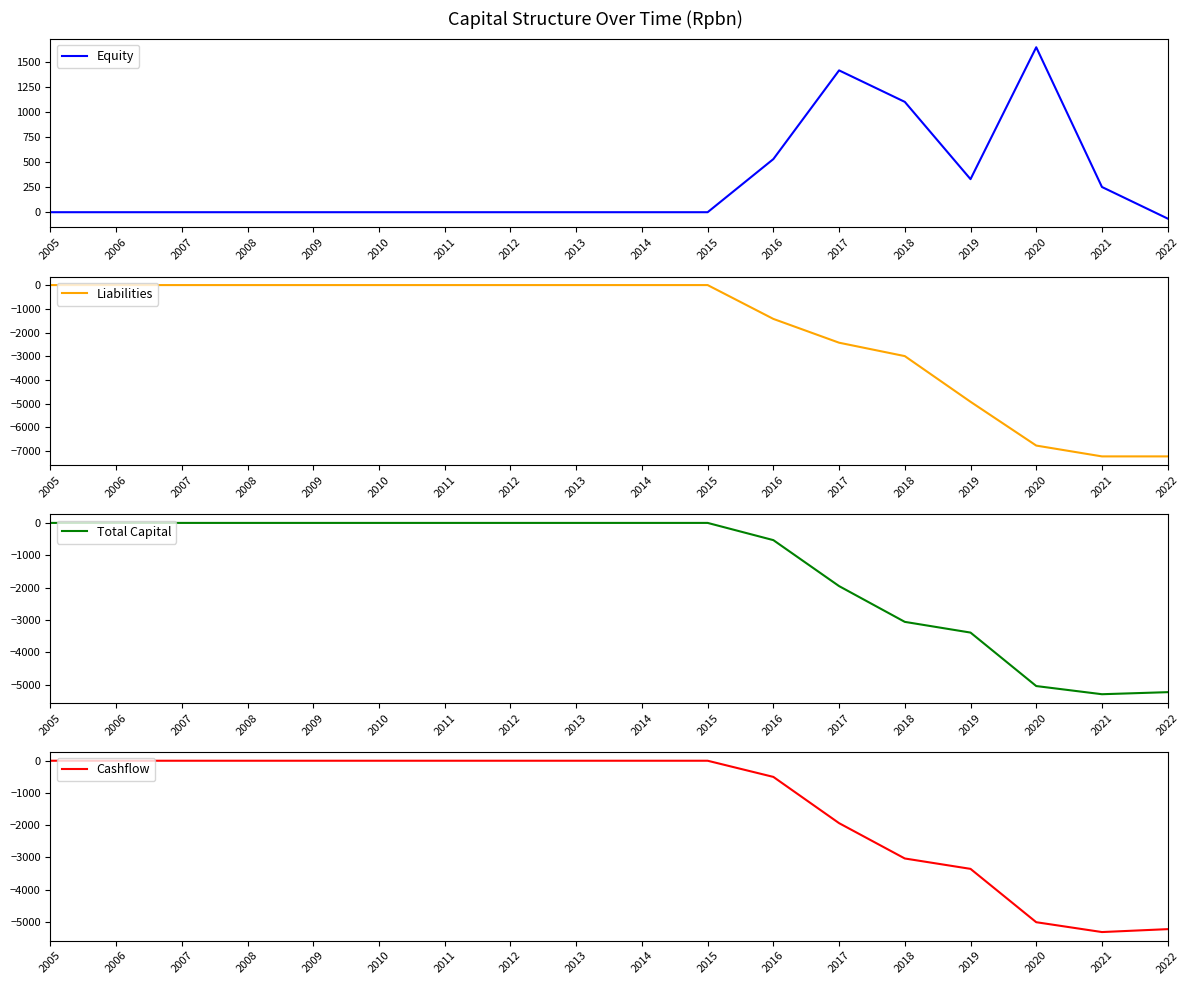

True or false: Total Capital and Equity intersect in this chart.

False